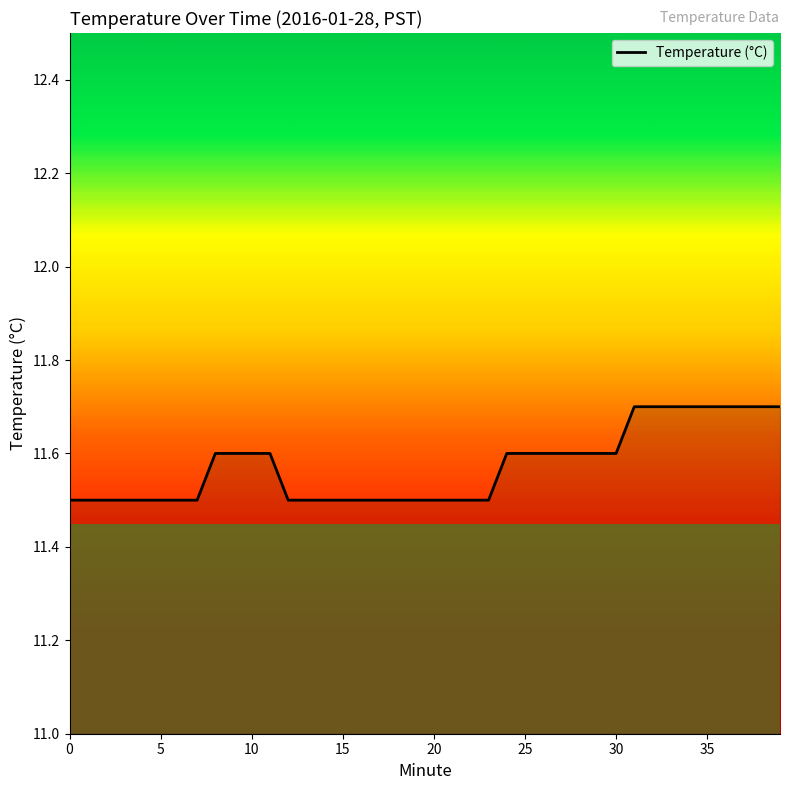

What is the smallest value displayed?

11.5